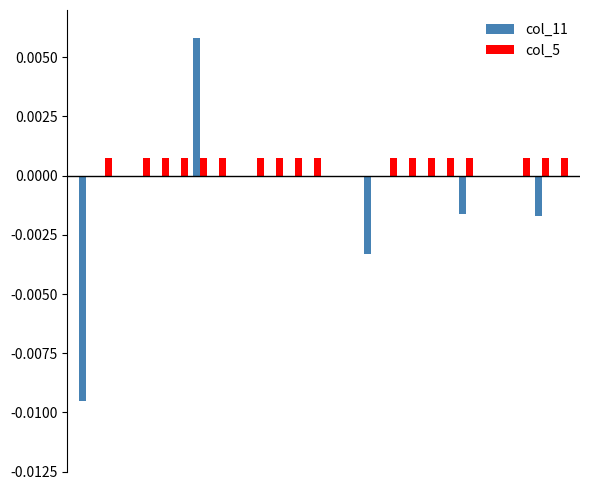

How many groups of bars are there?

26